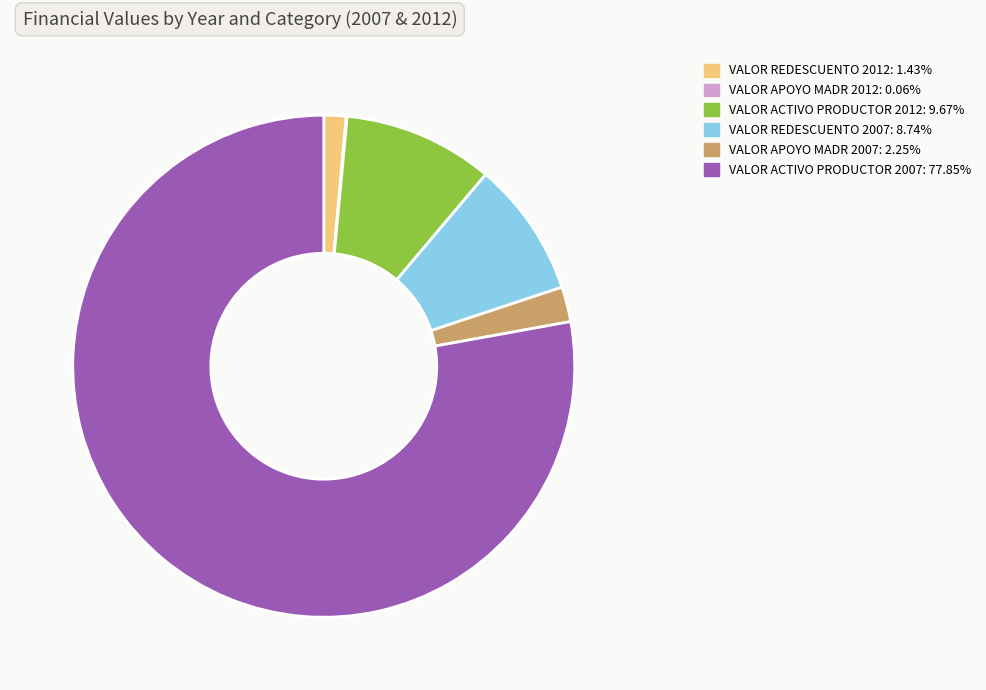

The VALOR ACTIVO PRODUCTOR 2012 slice represents 10% of the pie. True or false?

True